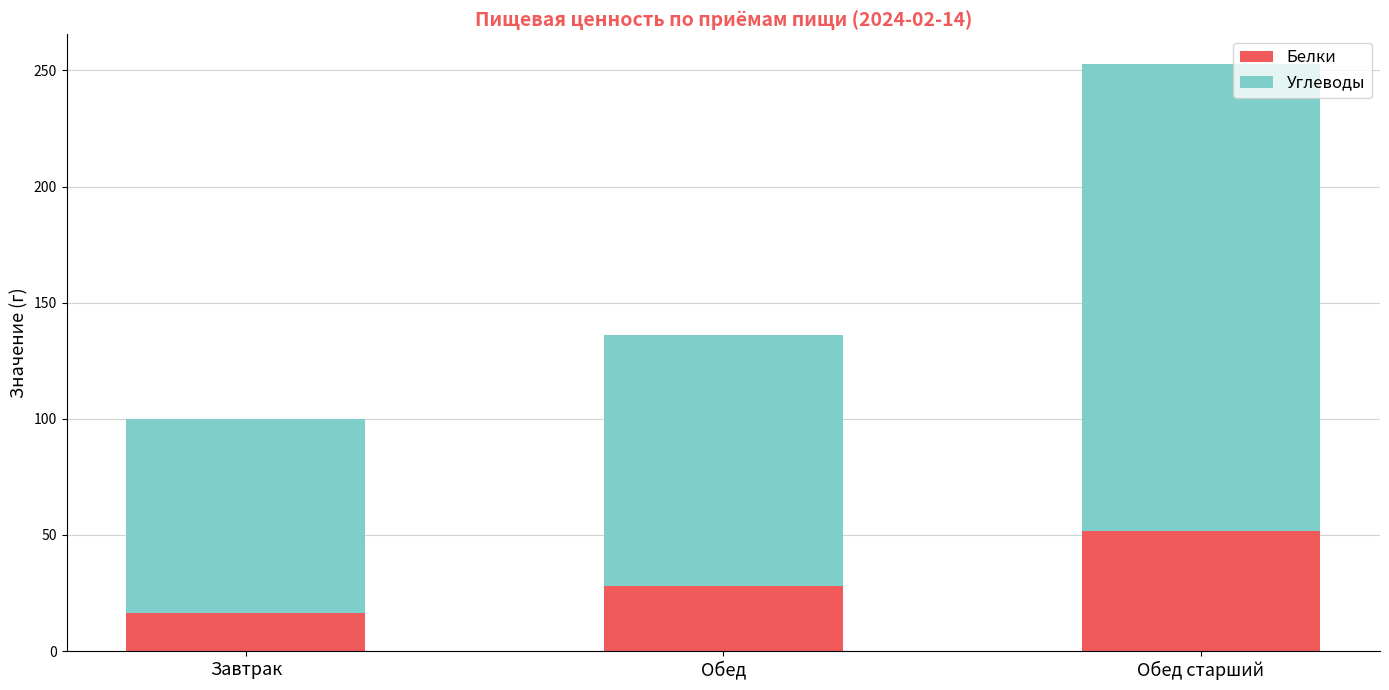

How many distinct data groups are displayed?

2